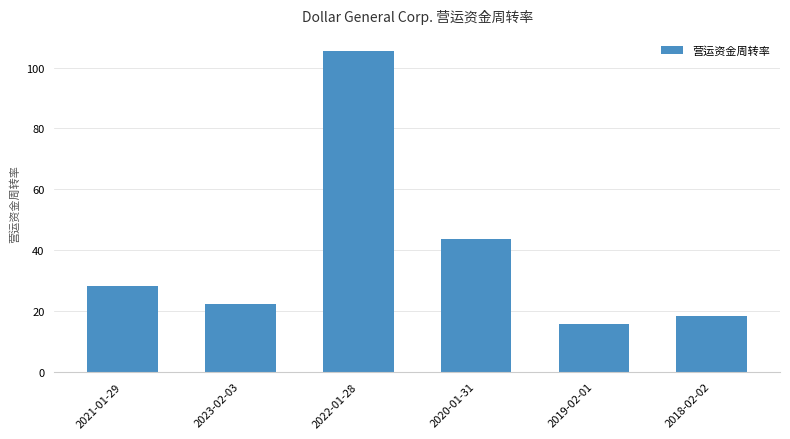

True or false: the data shows 43.8 at 2020-01-31.

True